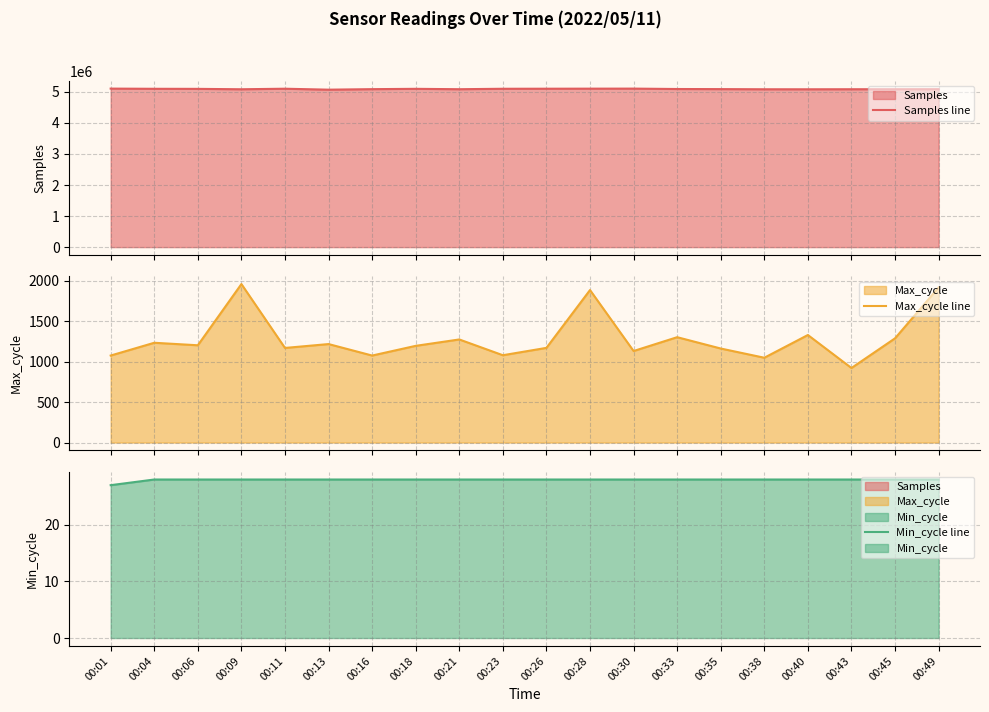

True or false: Samples line and Max_cycle line intersect in this chart.

False